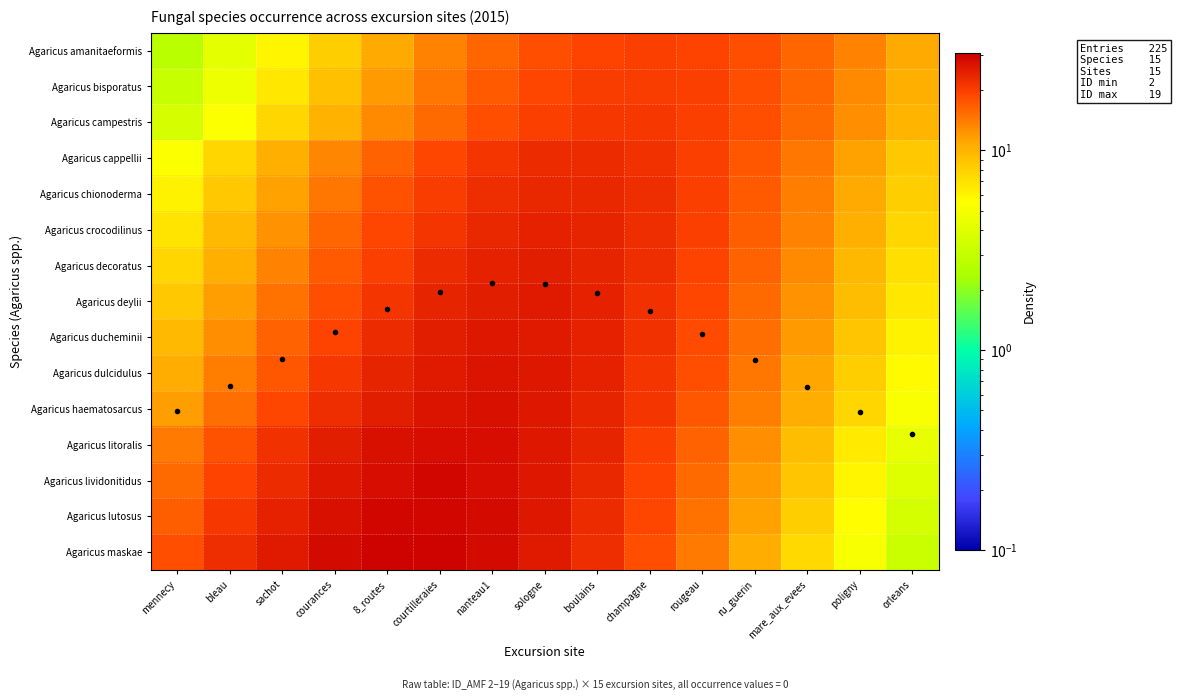

At which label does Agaricus bisporatus reach its peak?

champagne